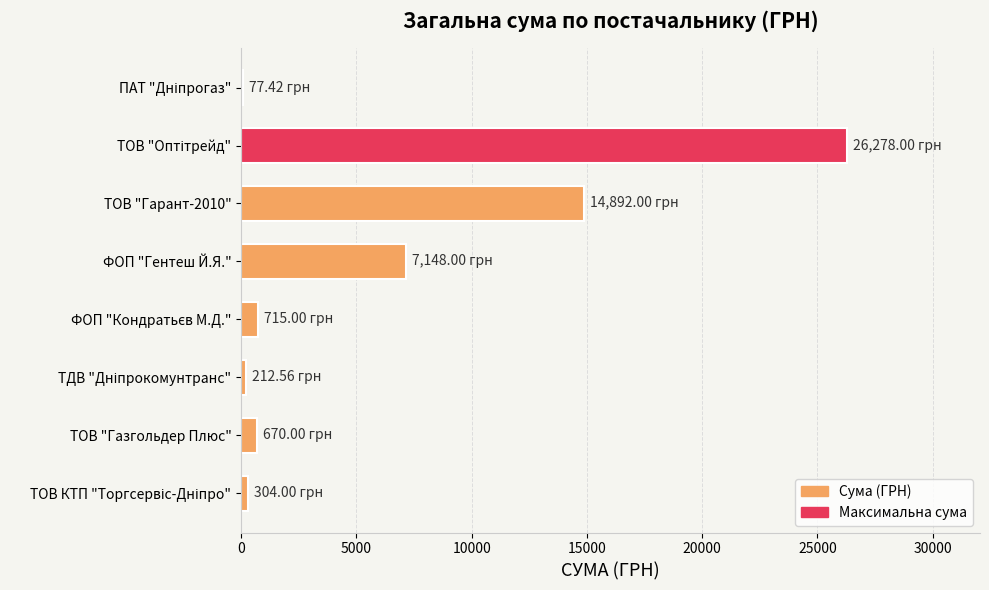

Count the number of data series in this chart.

1